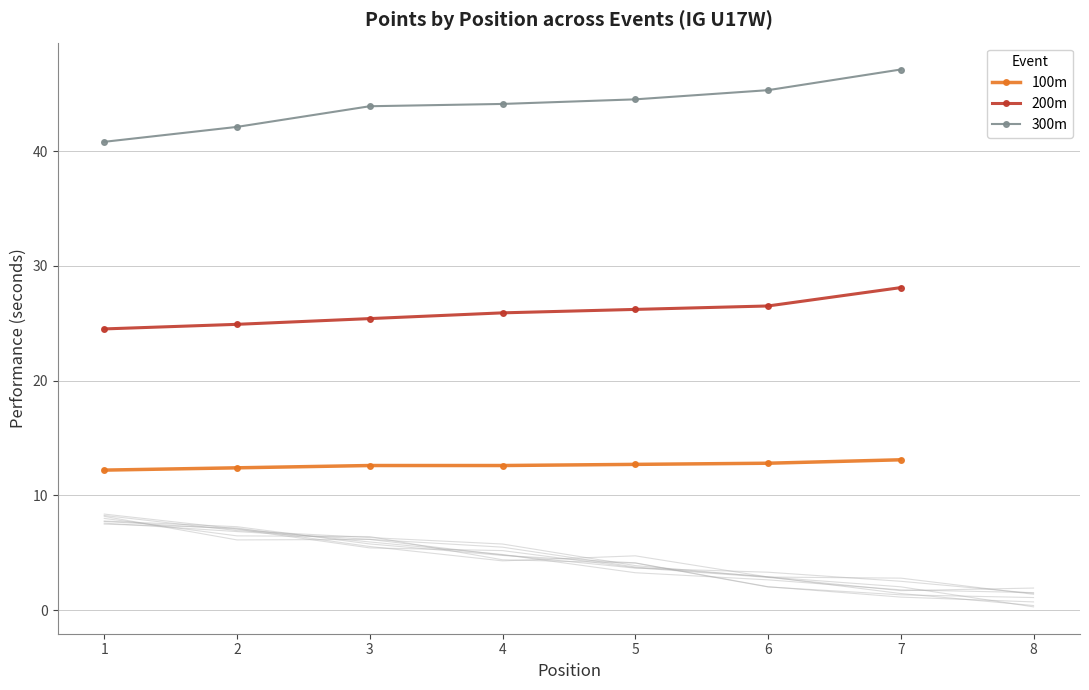

What is the difference between the maximum and minimum values in the 200m series?

3.6